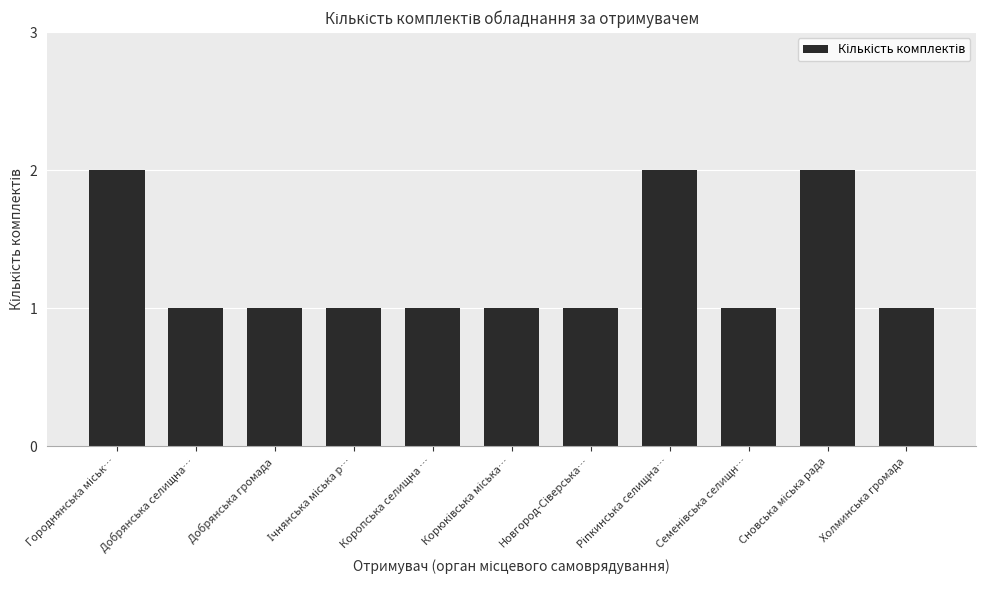

What is the value of the 5th bar from the left?

1